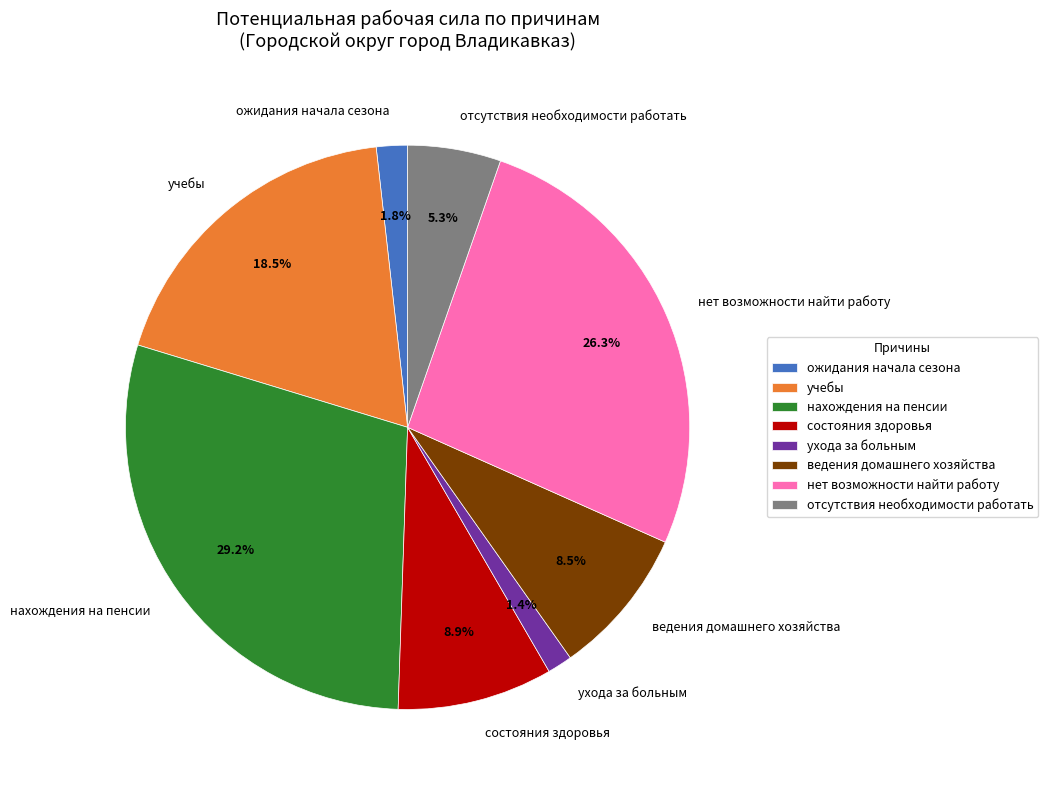

Count the number of slices in the pie.

8